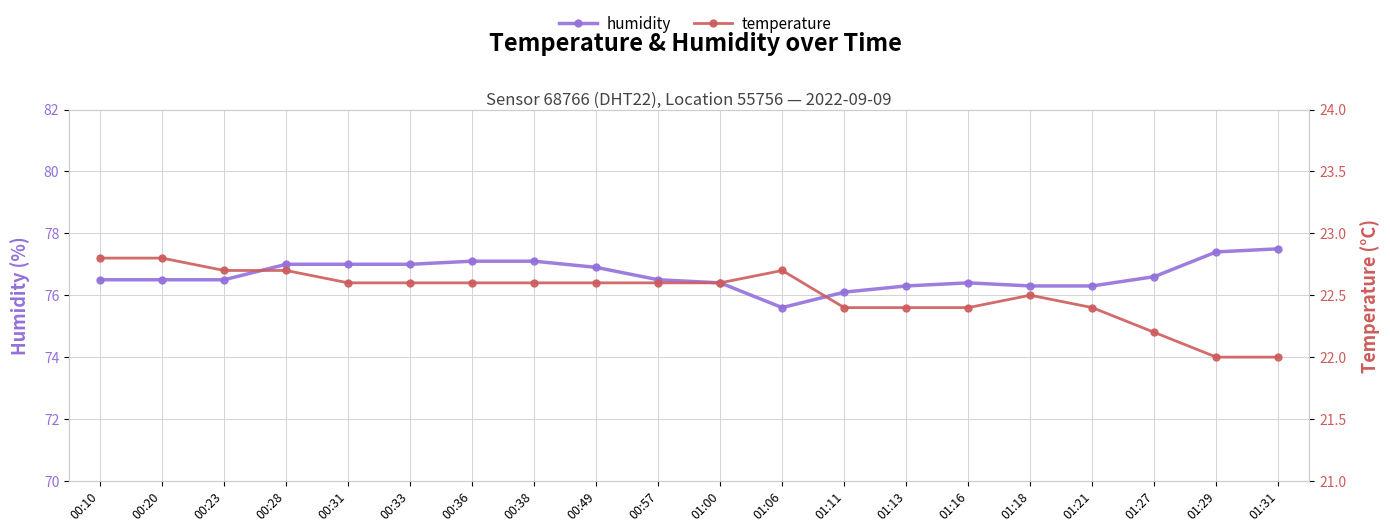

What is the total value across all series at 01:06?

98.3